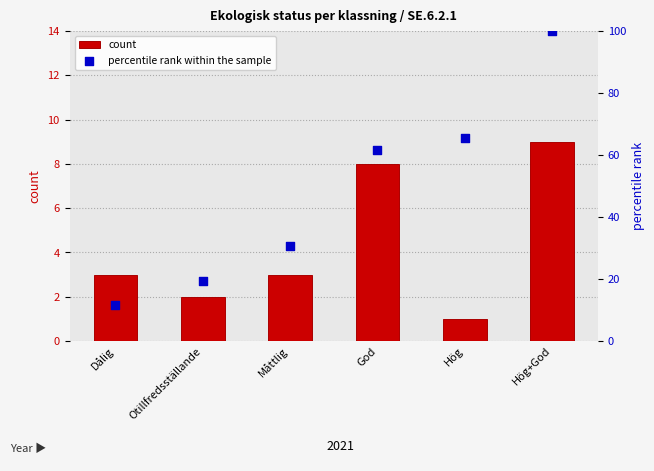

What are all the series names shown in the legend?

count, percentile rank within the sample